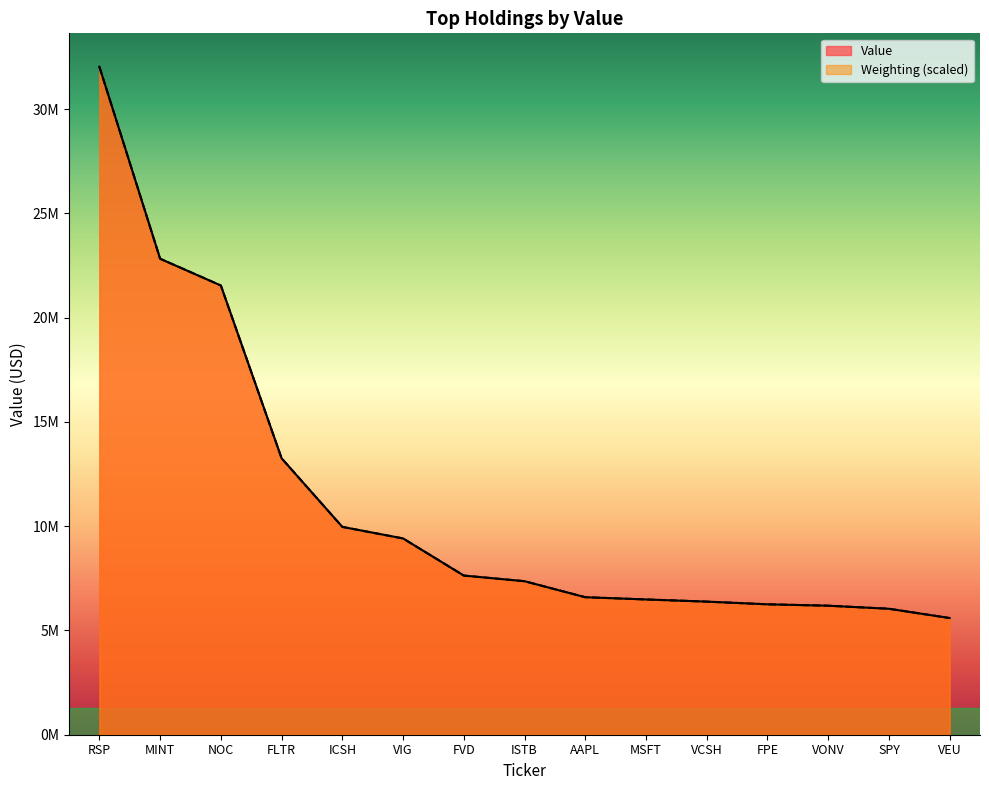

What is the total value across all series at VIG?

18823447.8